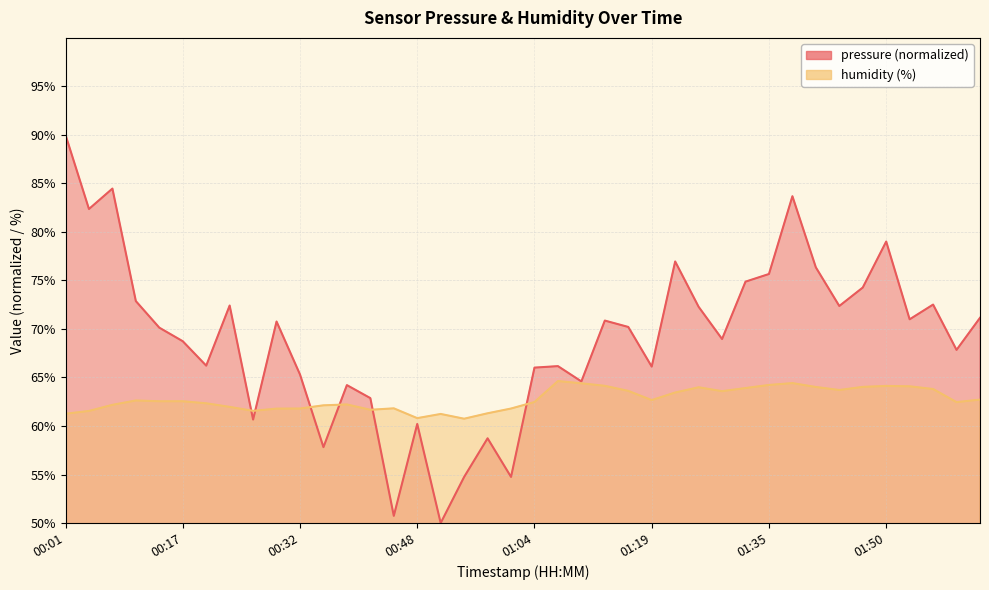

At which category is the sum across all series the highest?

00:01